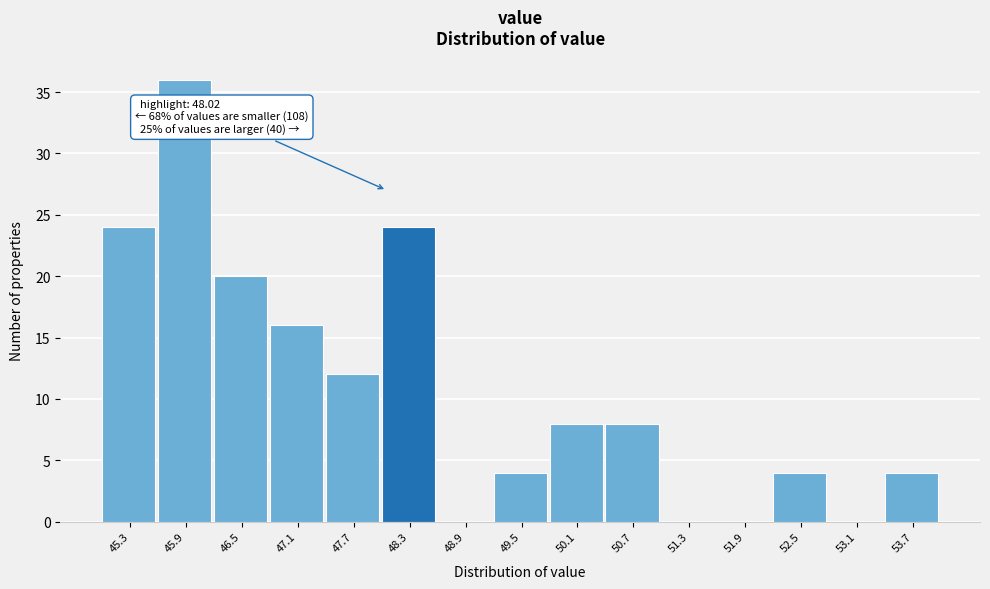

Which range on the x-axis has the tallest bar?

45.6 to 46.2